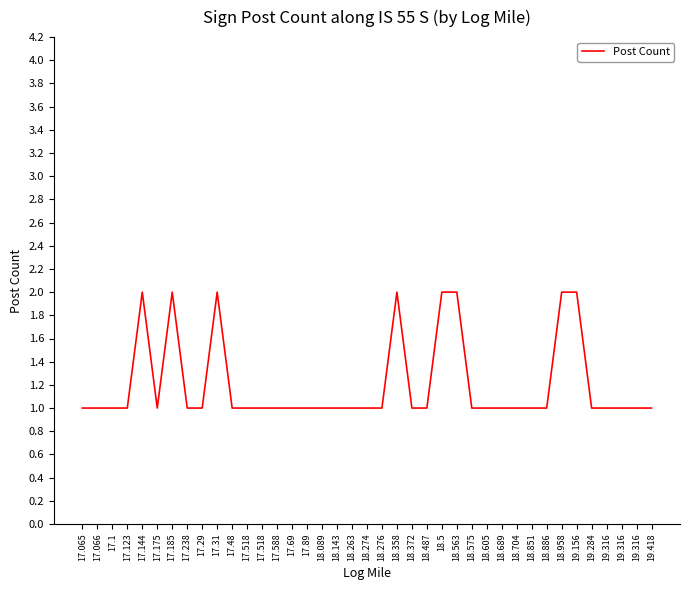

At which label is the value closest to 1?

17.065